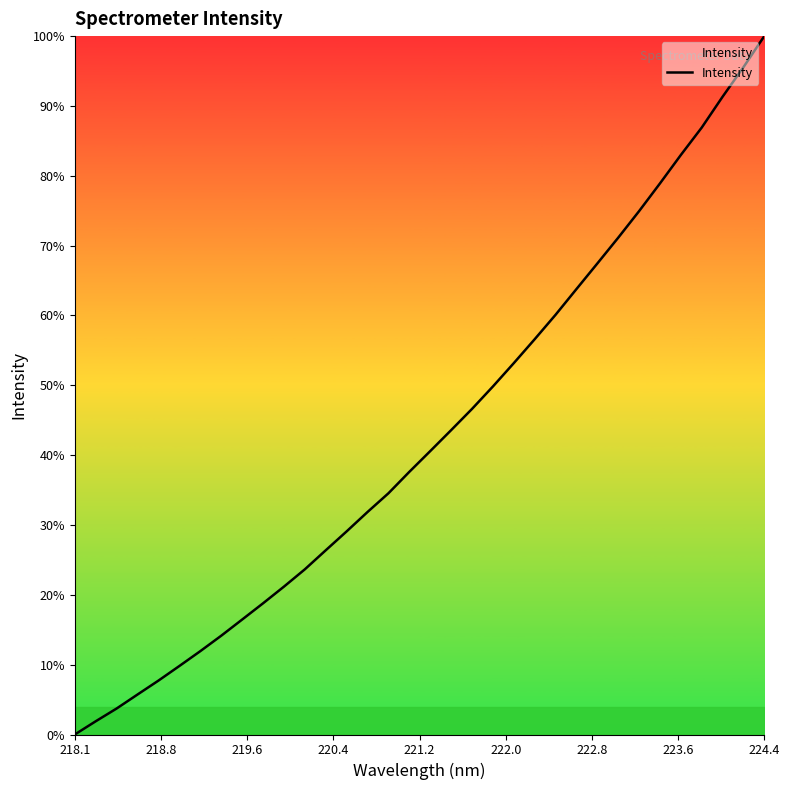

Does the chart display data point markers on the line(s)?

No